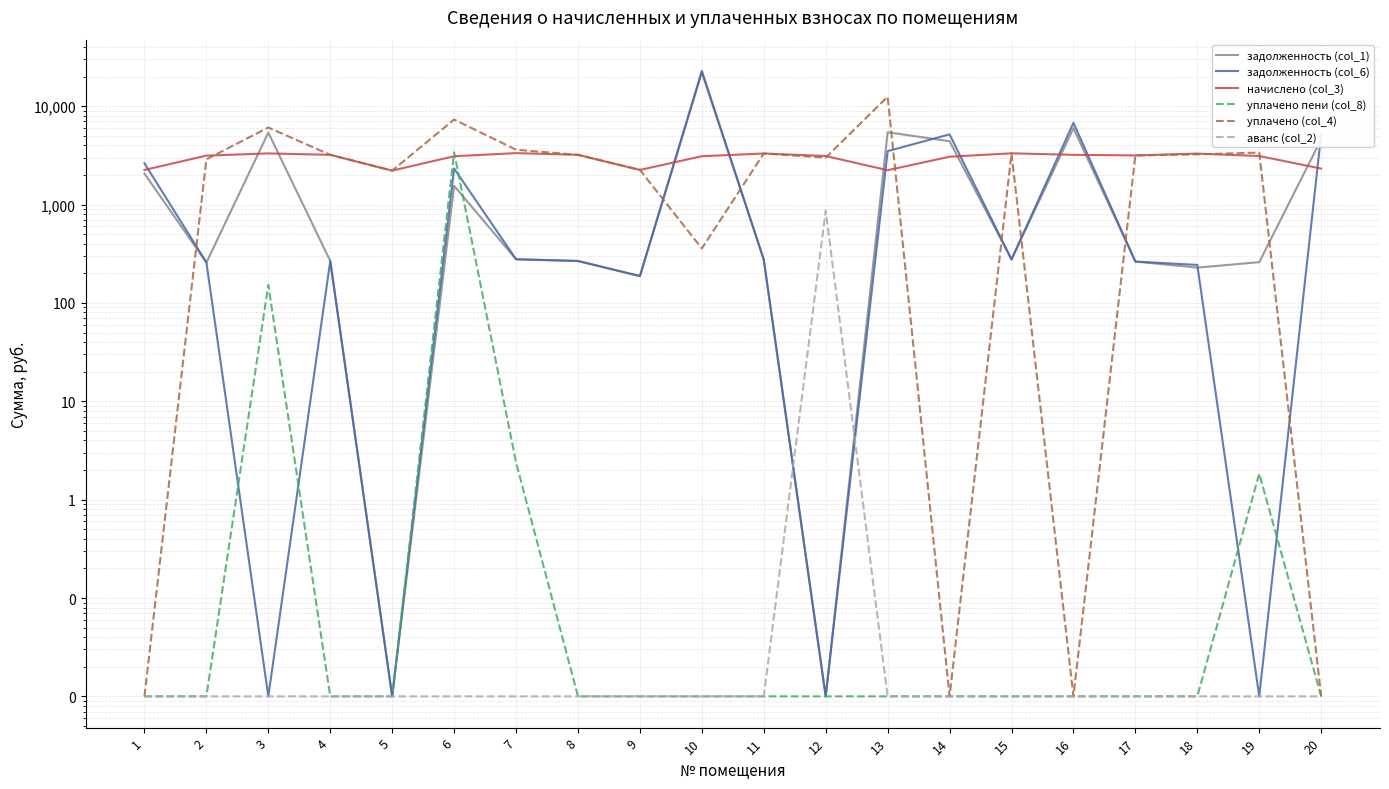

Count the number of data series in this chart.

6